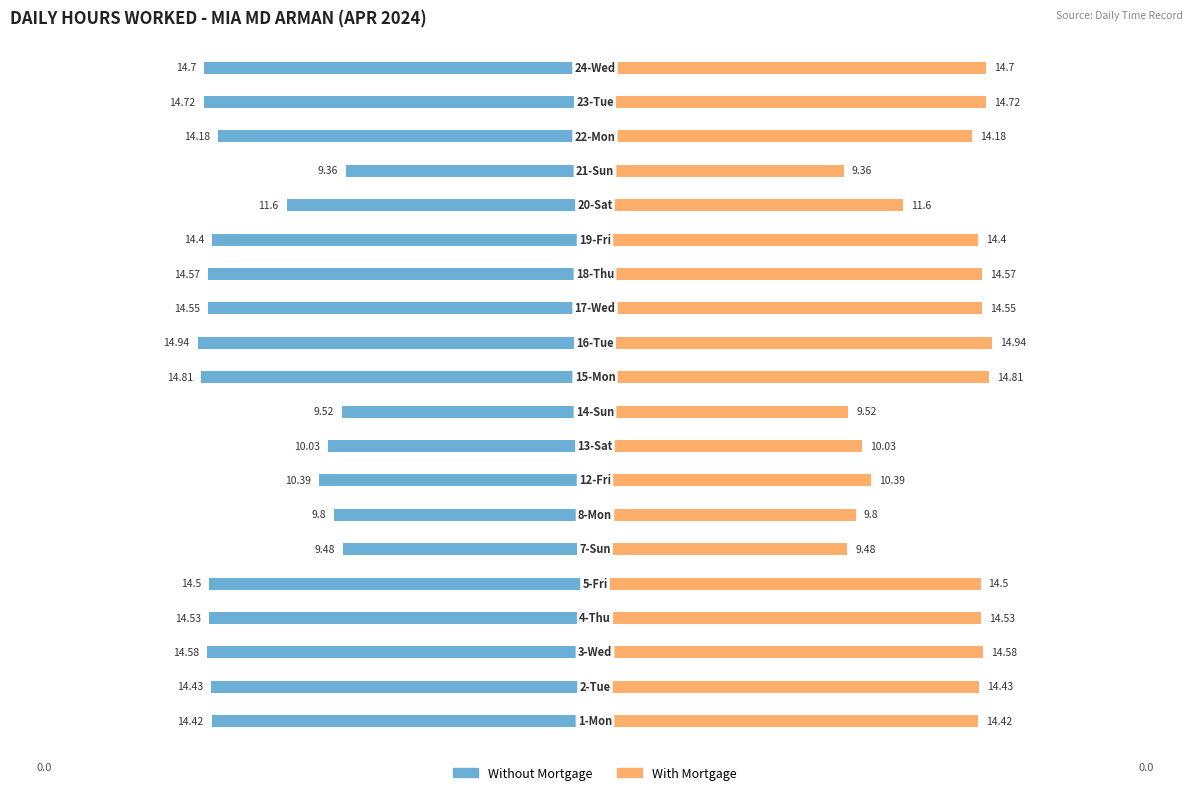

What is the difference between the maximum and minimum values in the With Mortgage series?

5.6